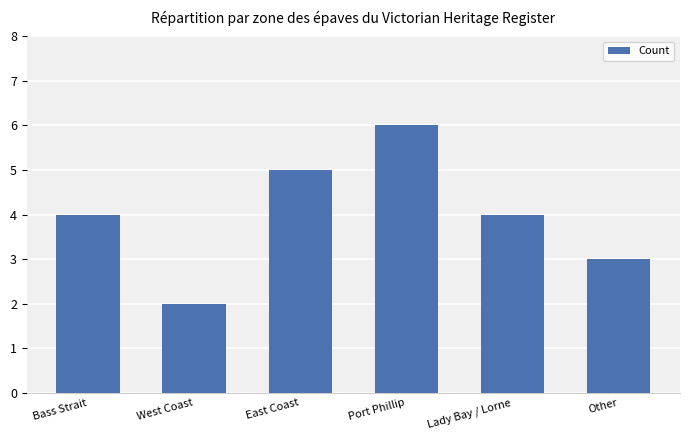

What is the label of the 4th bar from the right?

East Coast